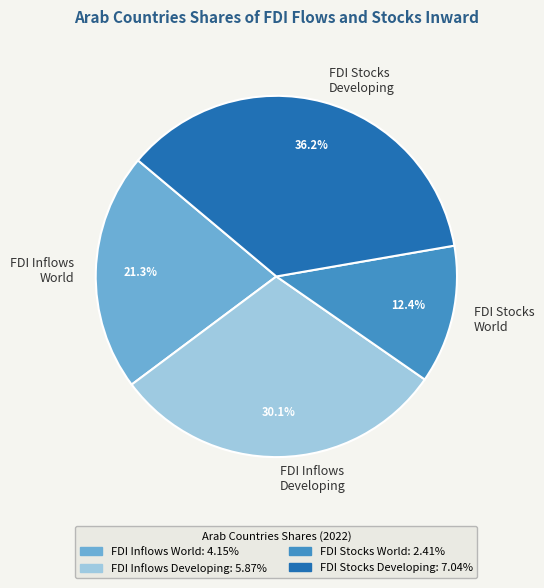

Count the number of slices in the pie.

4